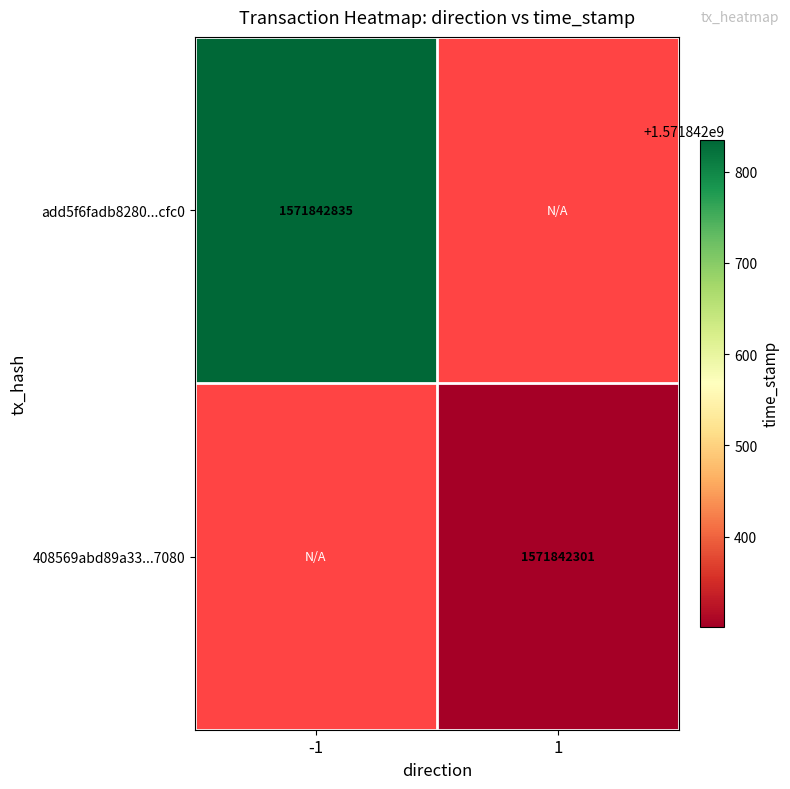

Which category has the highest value in the add5f6fadb8280bed62c7535aee993d2aa8cfc0 series?

direction_-1